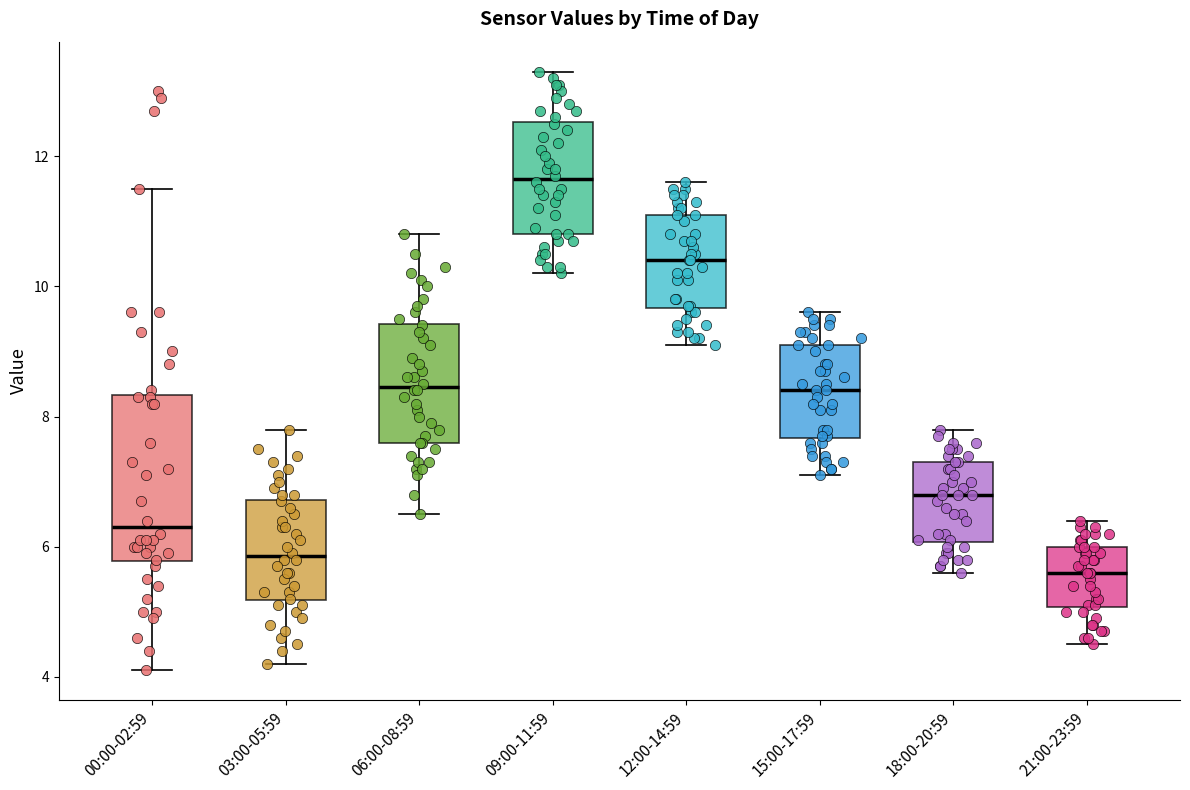

Where does the upper whisker of the box for 12:00-14:59 end on the y-axis? The values are not printed on the chart, so give them approximately, as read against the axis.

11.6